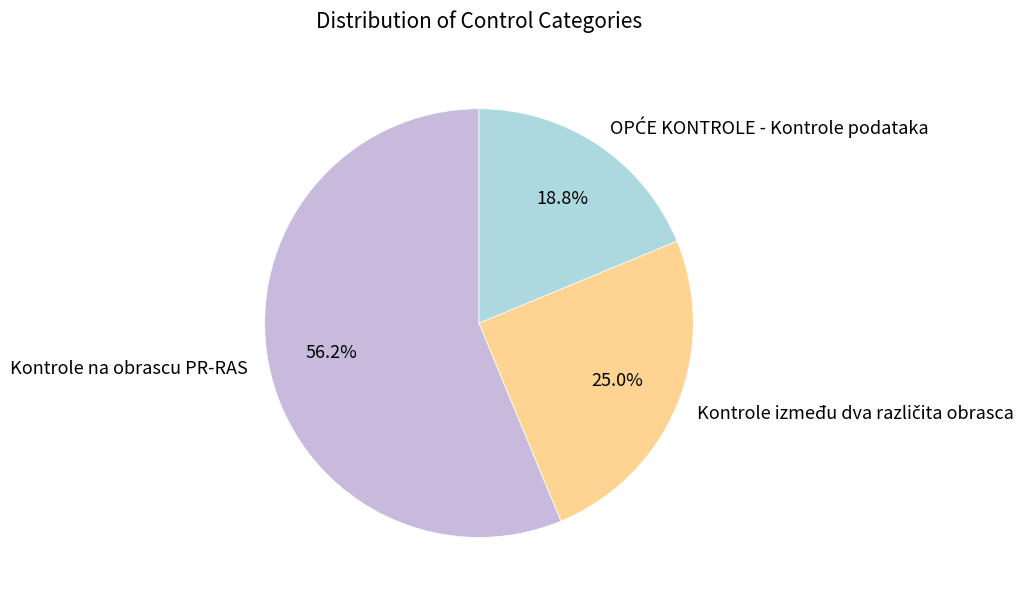

What is the largest slice in the pie chart?

Kontrole na obrascu PR-RAS